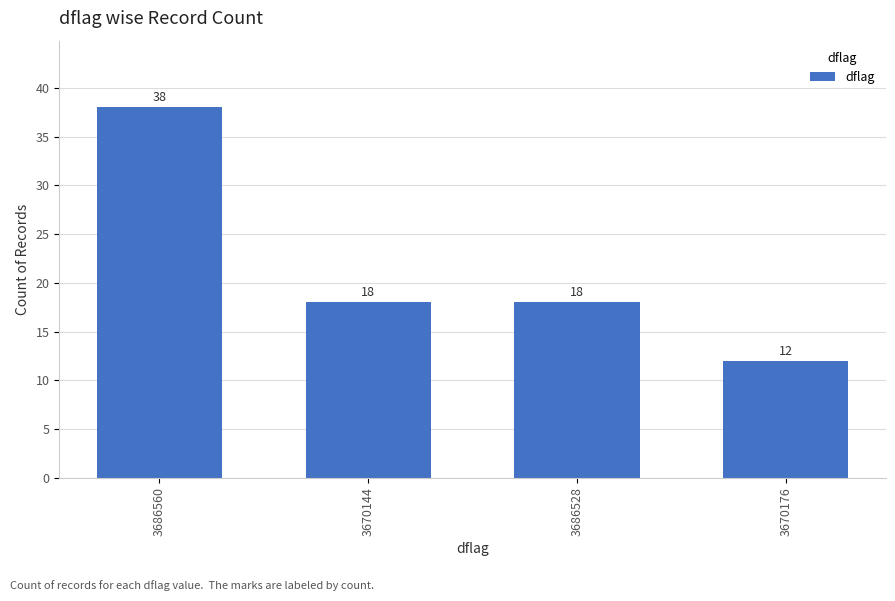

What is the average value?

22